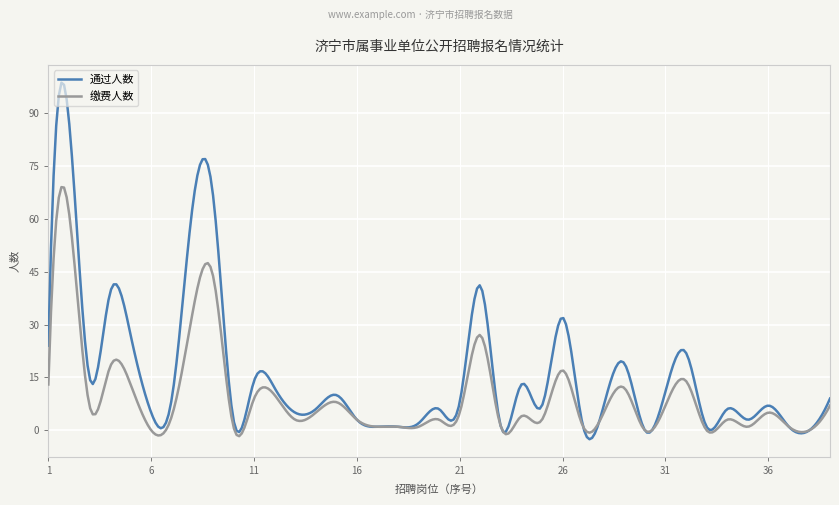

Which series has the largest total across all categories?

通过人数